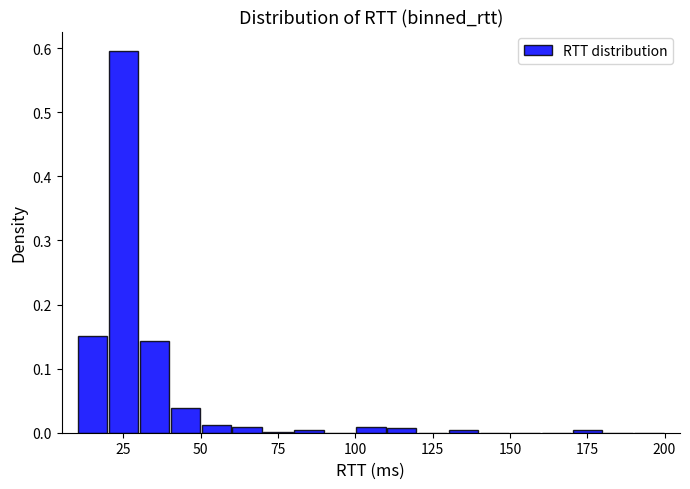

Read against the x-axis, roughly where is the centre of the tallest bar?

25